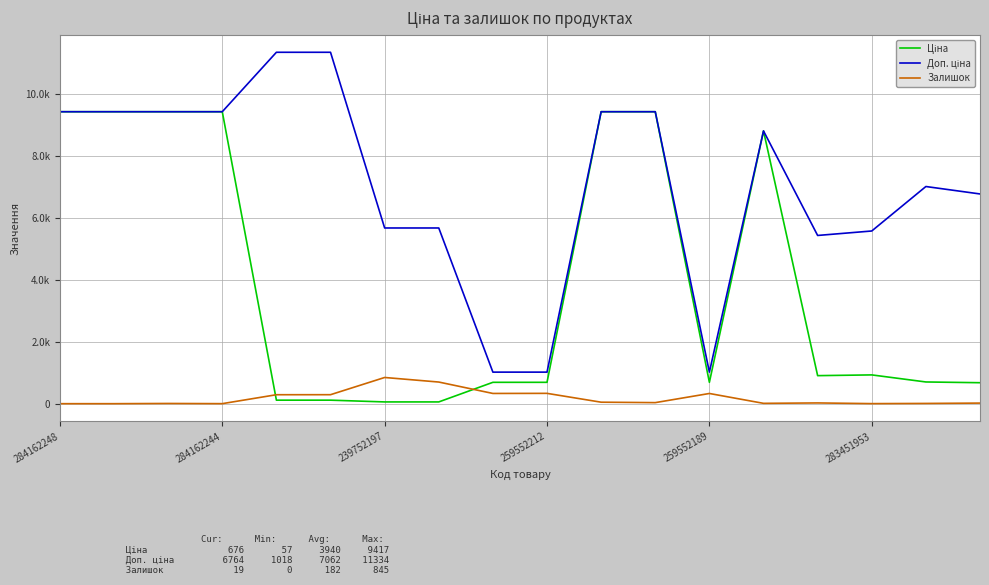

Does the chart have visible grid lines?

Yes